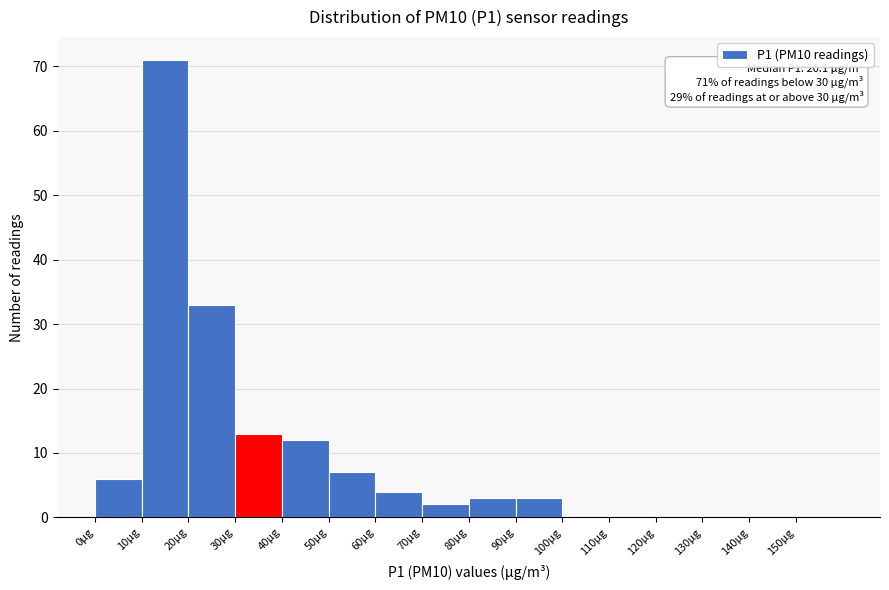

Which range on the x-axis has the tallest bar?

10 to 20